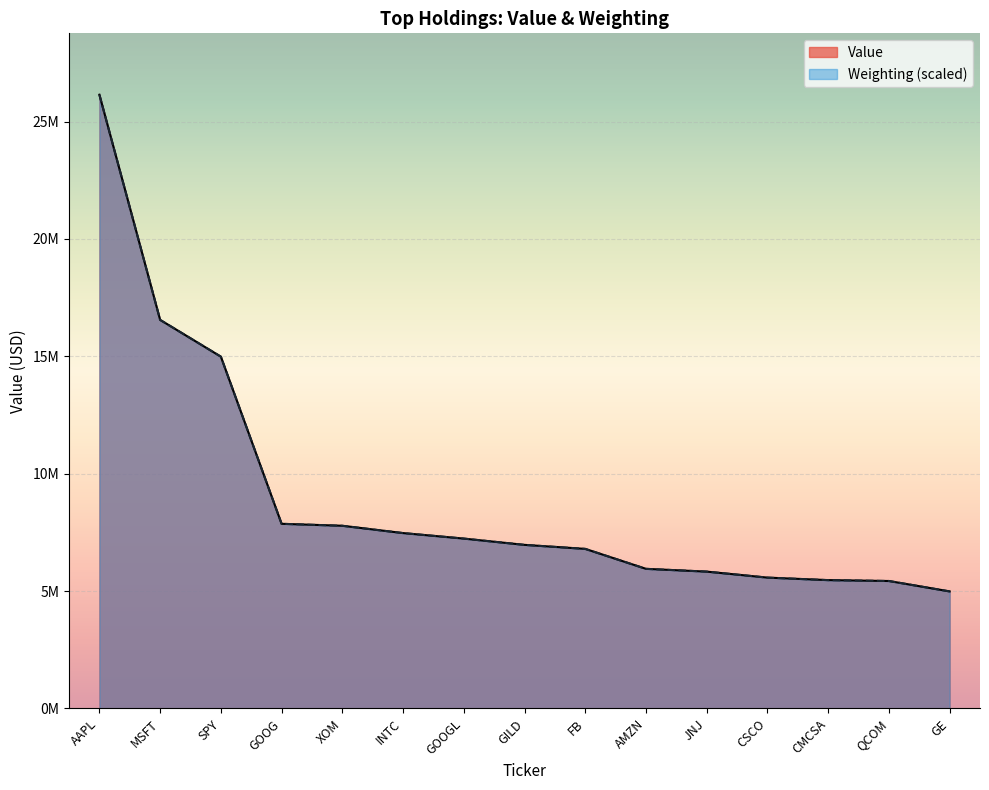

Which series has the largest total across all categories?

Value